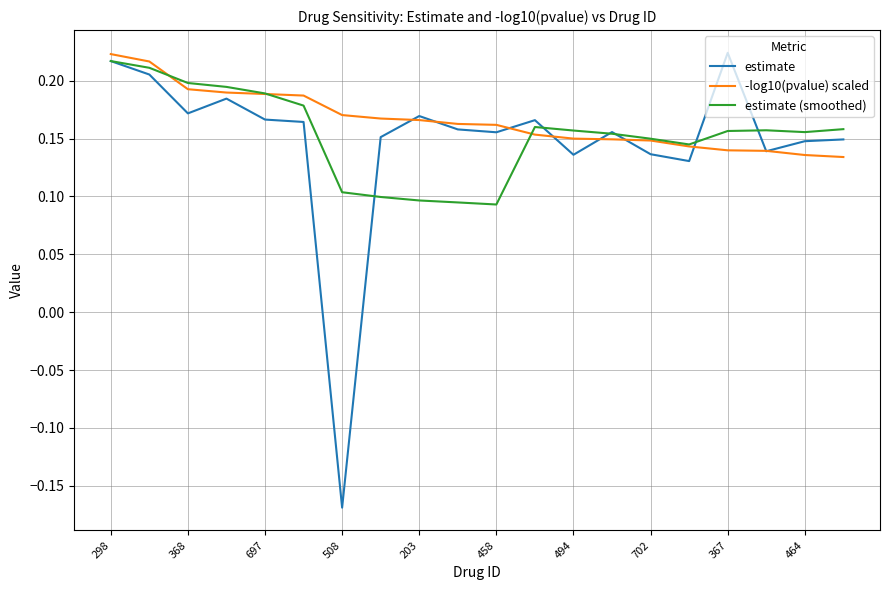

What are all the series names shown in the legend?

estimate, -log10(pvalue) scaled, estimate (smoothed)